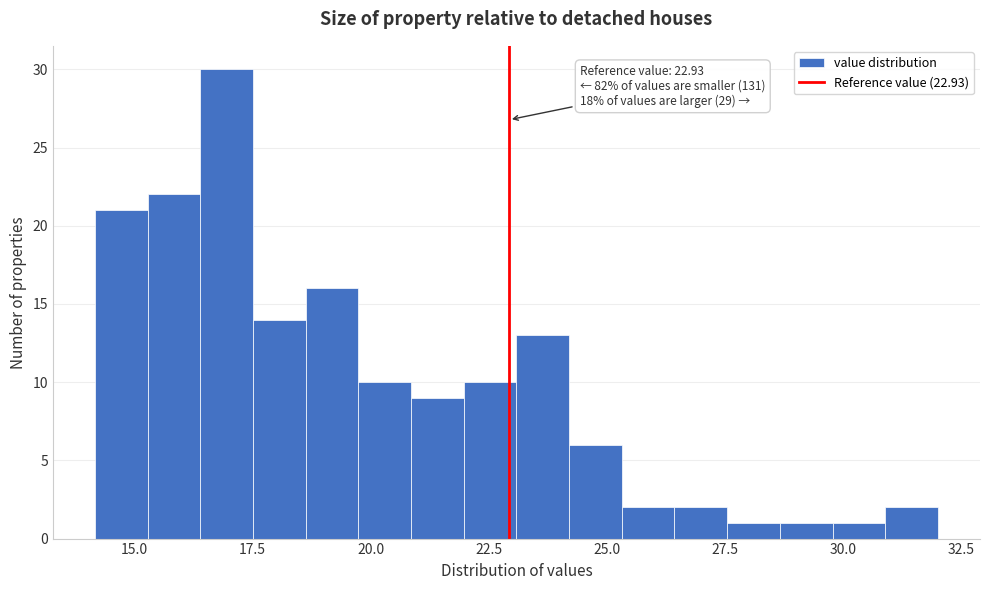

Read against the x-axis, roughly where is the centre of the tallest bar?

17.0